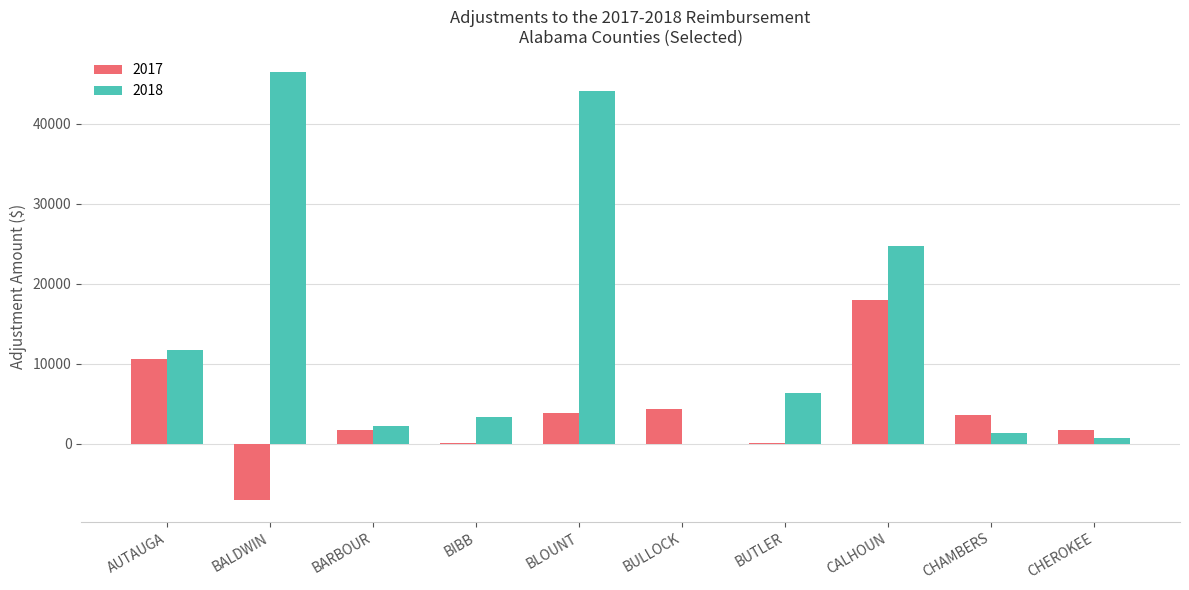

At which category is the sum across all series the highest?

BLOUNT